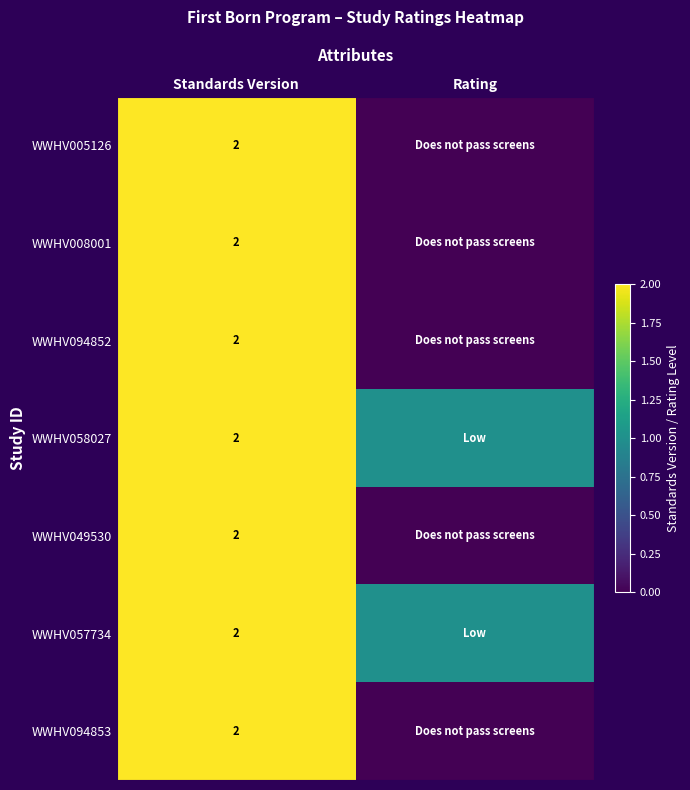

True or false: WWHV008001 has a value of 2 at Standards Version.

True